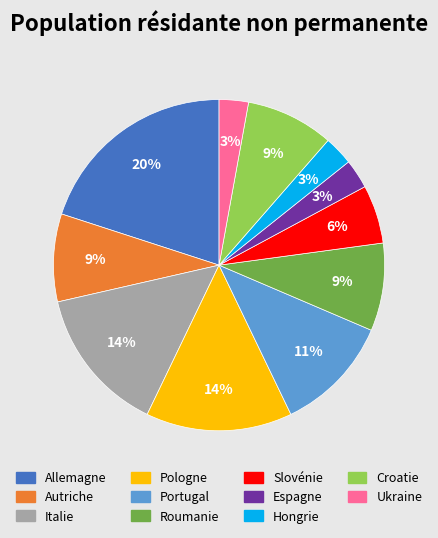

Is there any slice that represents more than half of the pie?

No